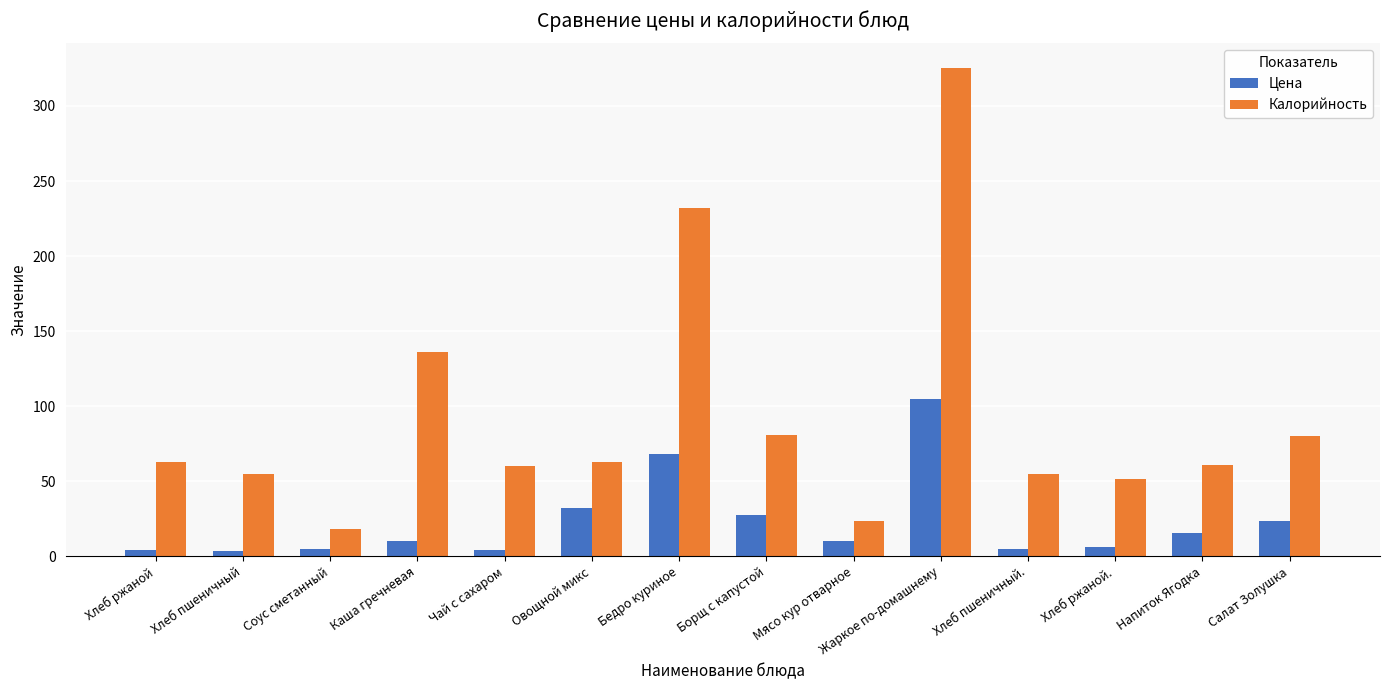

Rank the series by their average value, from lowest to highest.

Цена, Калорийность